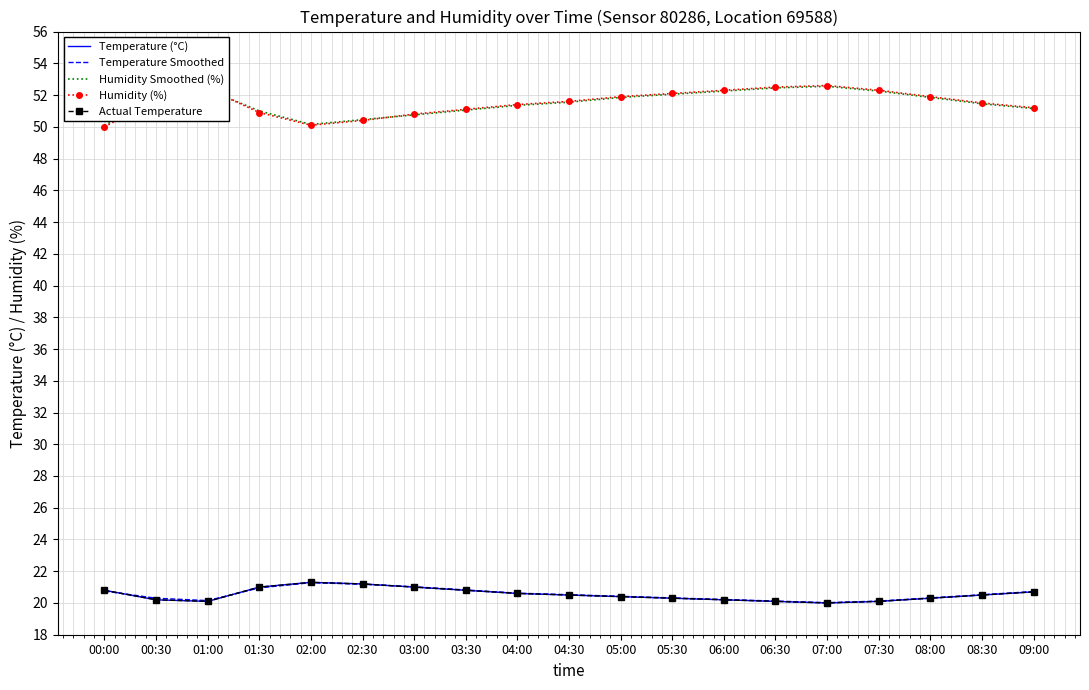

True or false: Temperature (°C) and Humidity (%) intersect in this chart.

False